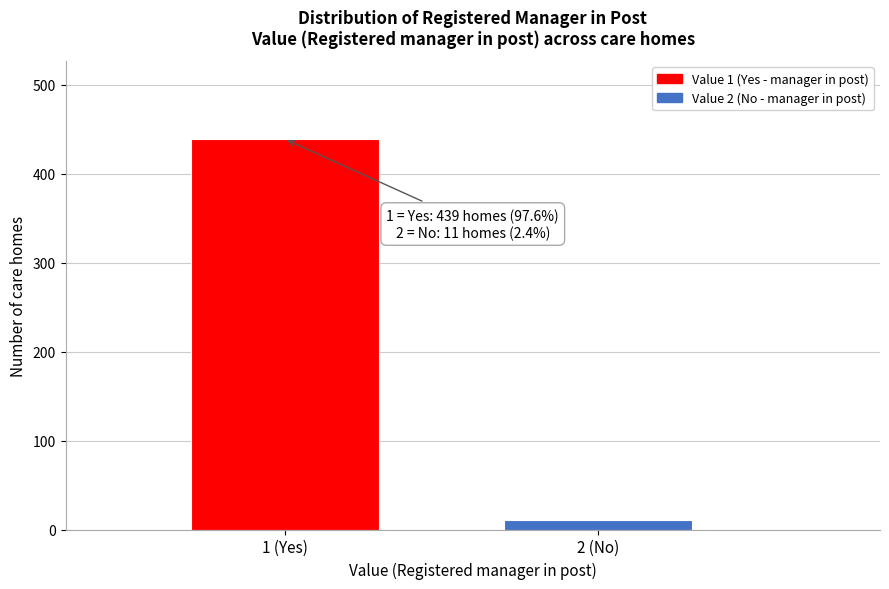

Reading right to left, what are all the values shown in this chart?

11	439